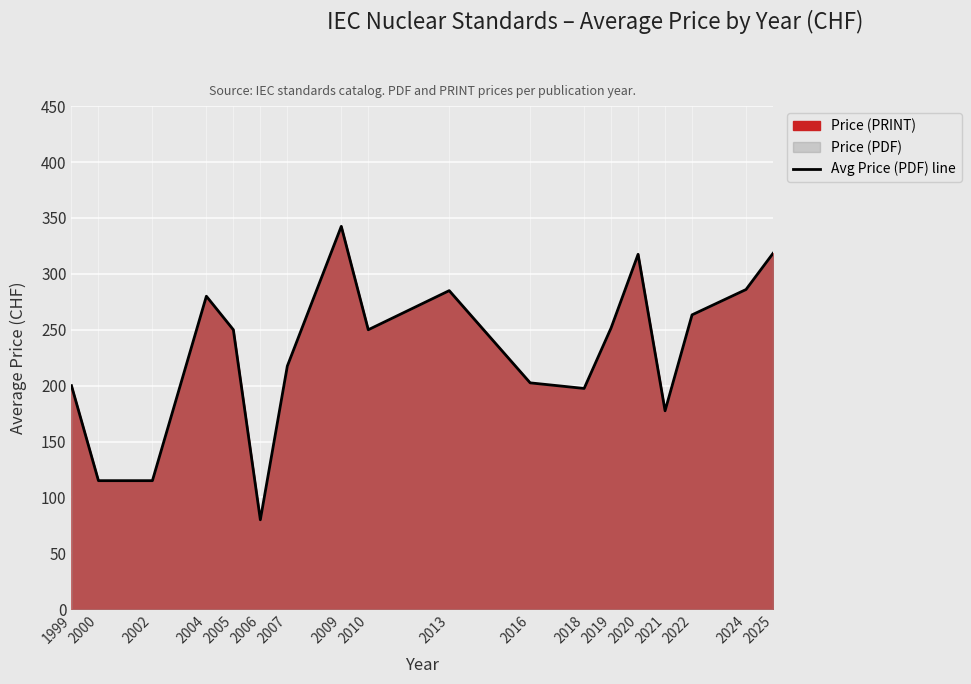

At which category does the chart reach its peak across all series?

2009